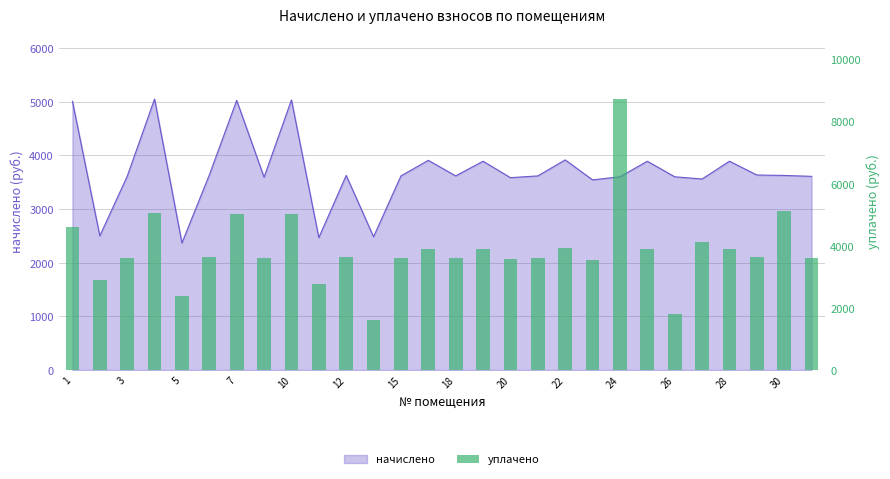

The chart shows a value of 1423.4 at 7. True or false?

False